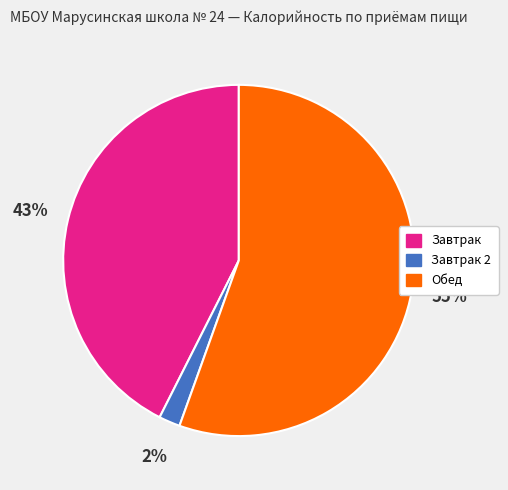

To the nearest percent, what is the average slice percentage?

33%